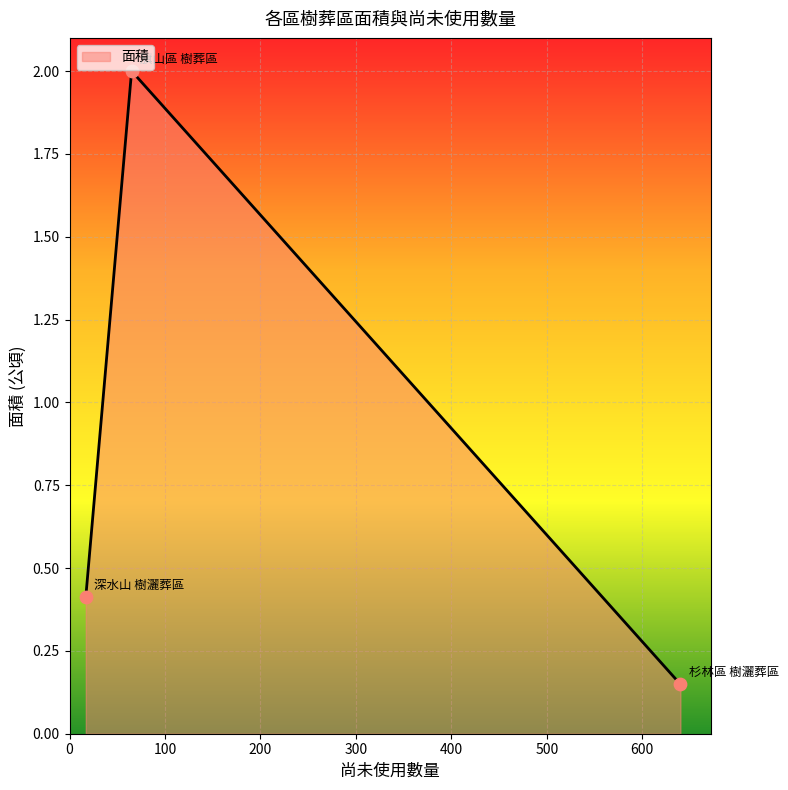

What is the maximum value shown in the chart?

2.0